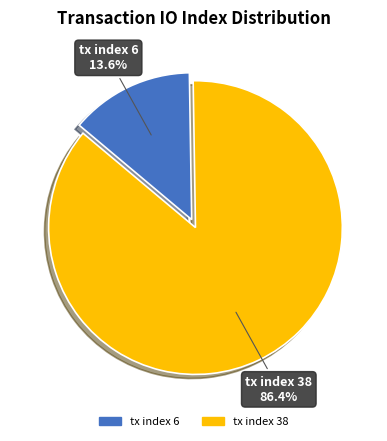

Which has a higher value, tx index 6 or tx index 38?

tx index 38